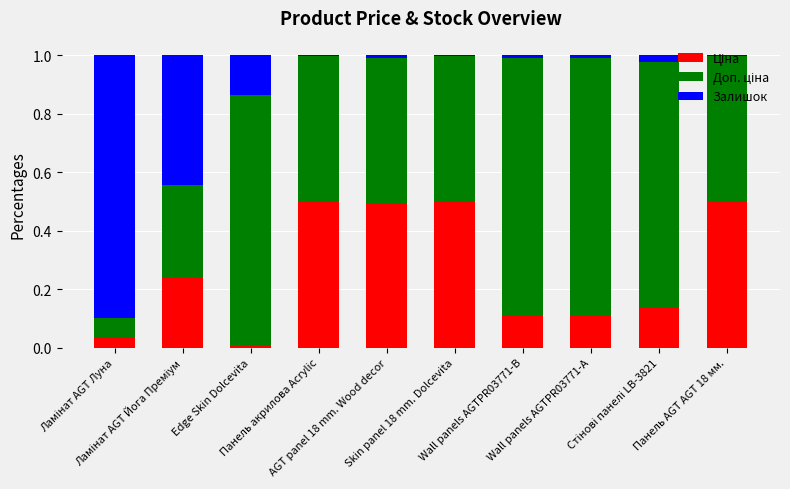

Count the number of data series in this chart.

3